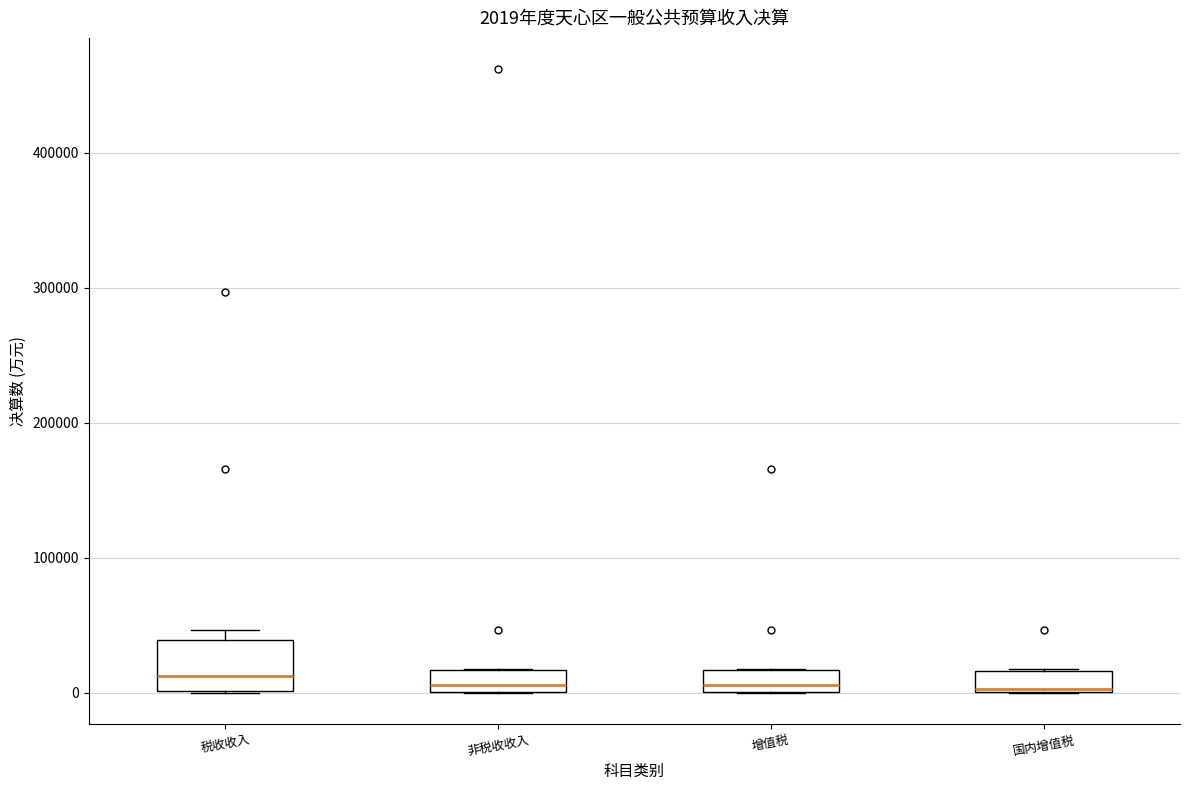

Which box is the tallest, from its lower edge to its upper edge?

税收收入